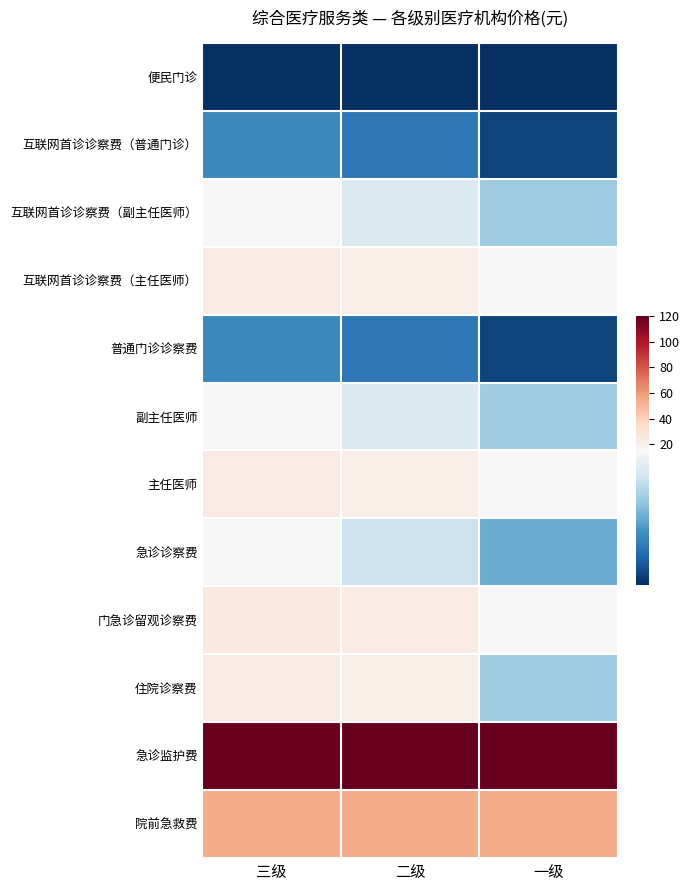

What is the spread (max minus min) of values at 一级?

119